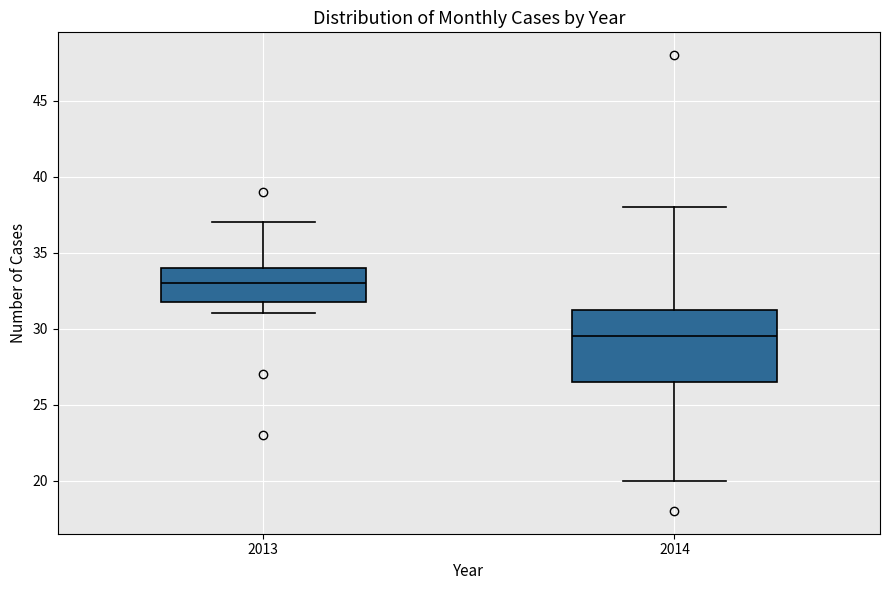

Reading left to right, transcribe this box plot: for each box, give where its median line is, the range the box spans, and where its two whiskers end, as read against the y-axis. The values are not printed on the chart, so give them approximately, as read against the axis.

2013: median 33.0, box 32.0 to 34.0, whiskers 31.0 to 37.0
2014: median 29.5, box 26.5 to 31.5, whiskers 20.0 to 38.0